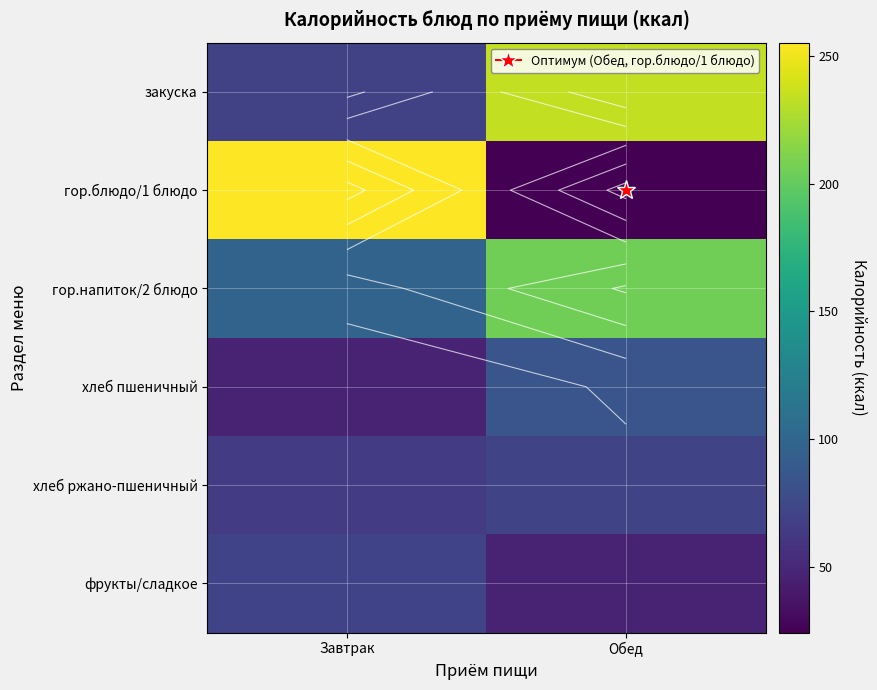

At which label does гор.напиток/2 блюдо first exceed 205?

Обед